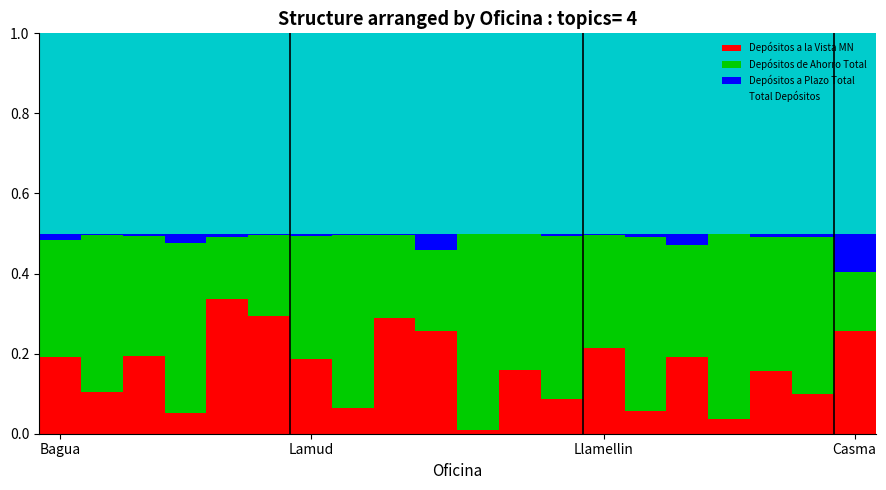

How many distinct data groups are displayed?

4